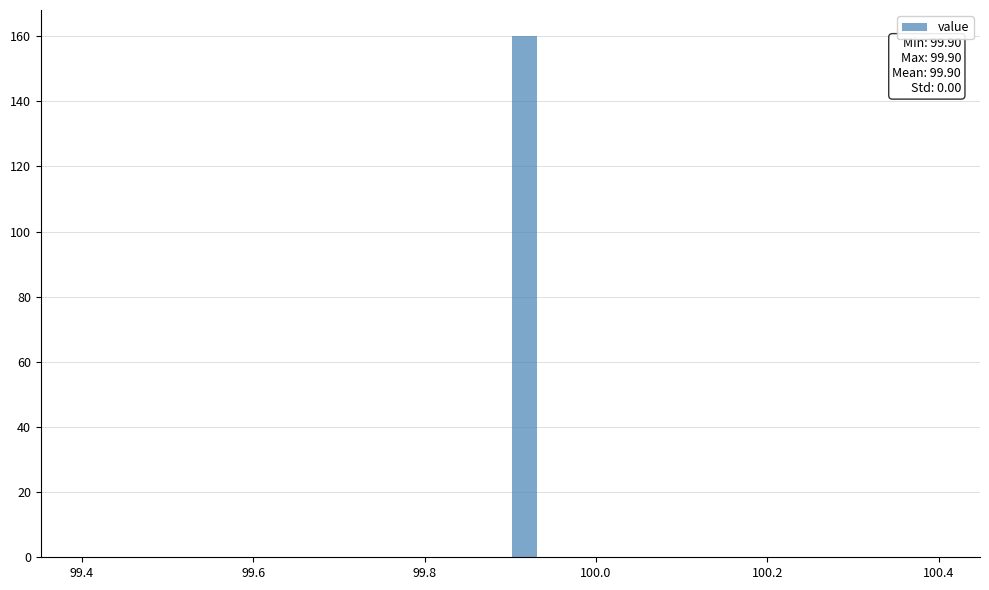

Around what value on the x-axis is the tallest bar? Give the approximate position of its centre, as read against the axis.

99.92